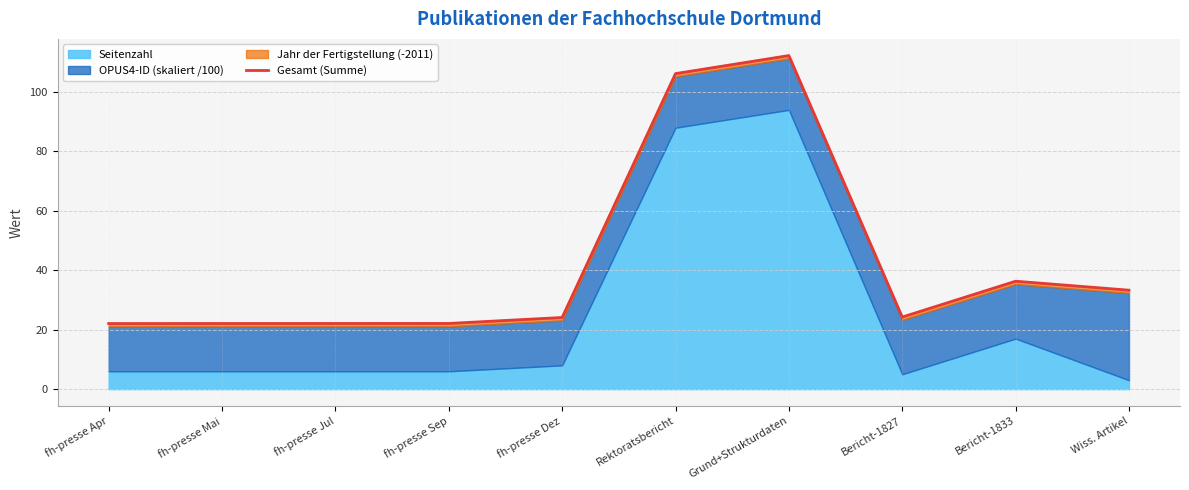

What is the maximum value shown in the chart?

112.3